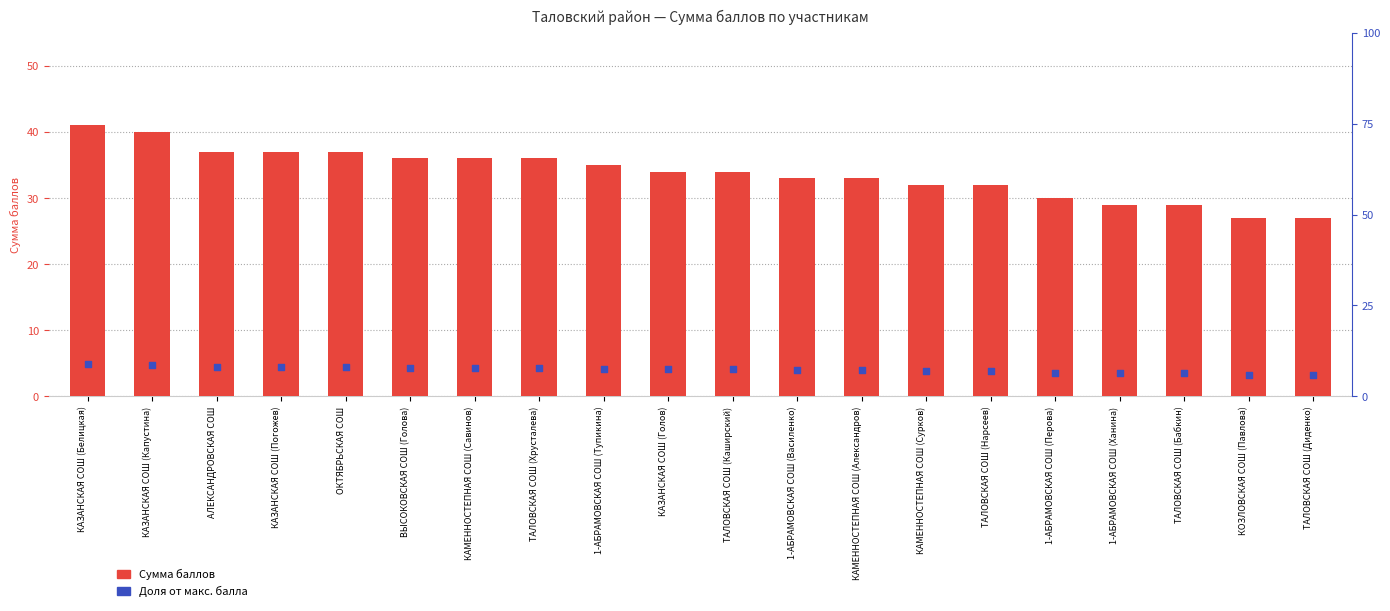

Which series reaches the minimum Y coordinate?

Доля от макс. балла